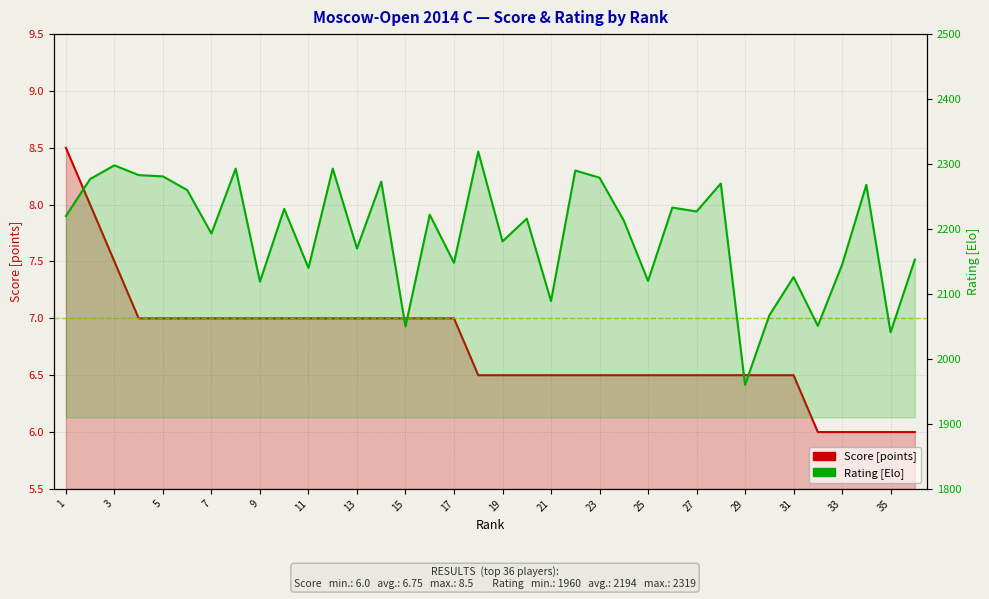

Which series has the largest total across all categories?

Rating (Elo)